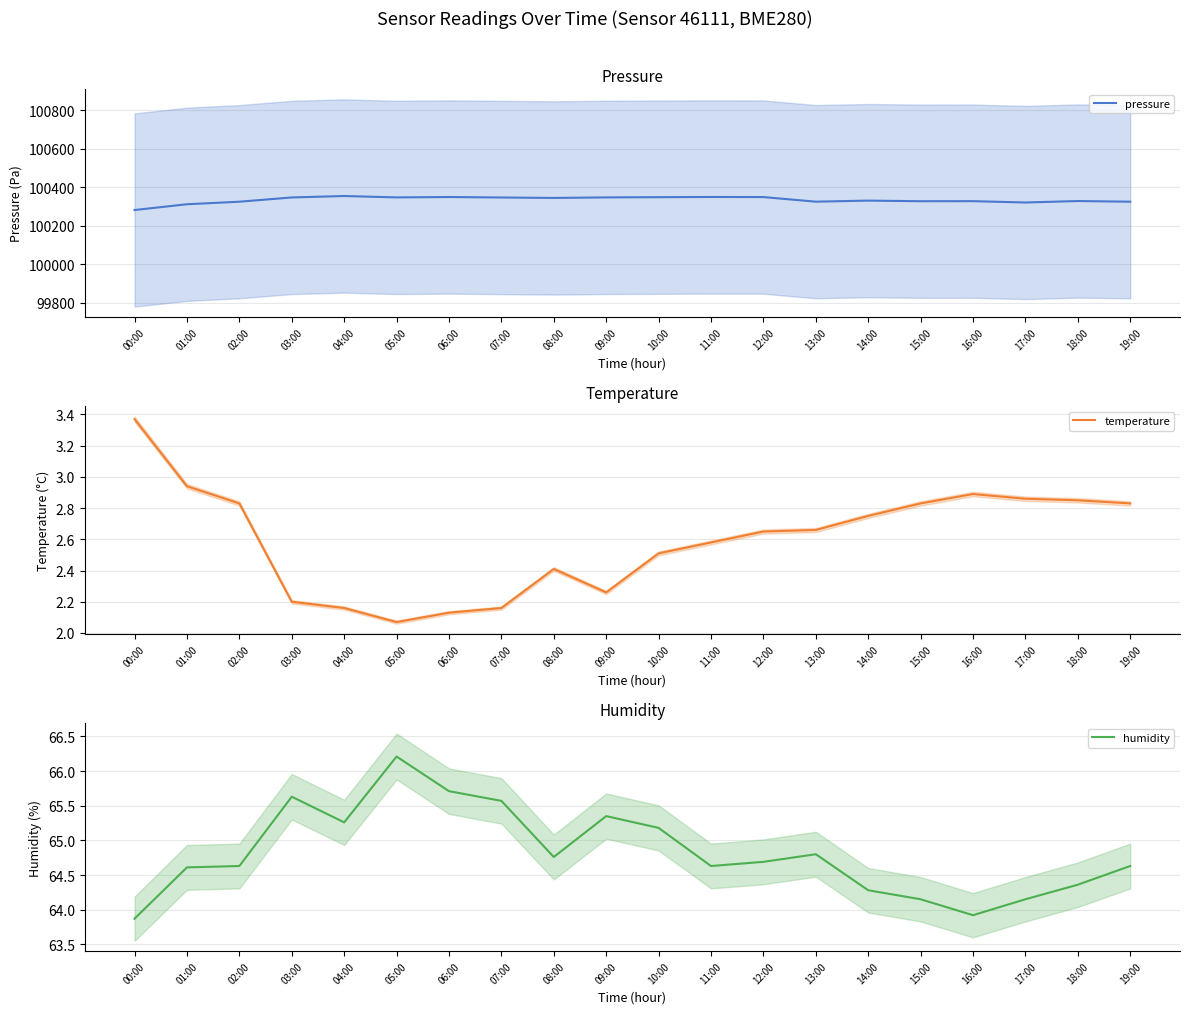

True or false: temperature has a value of 2.2 at 04:00.

True